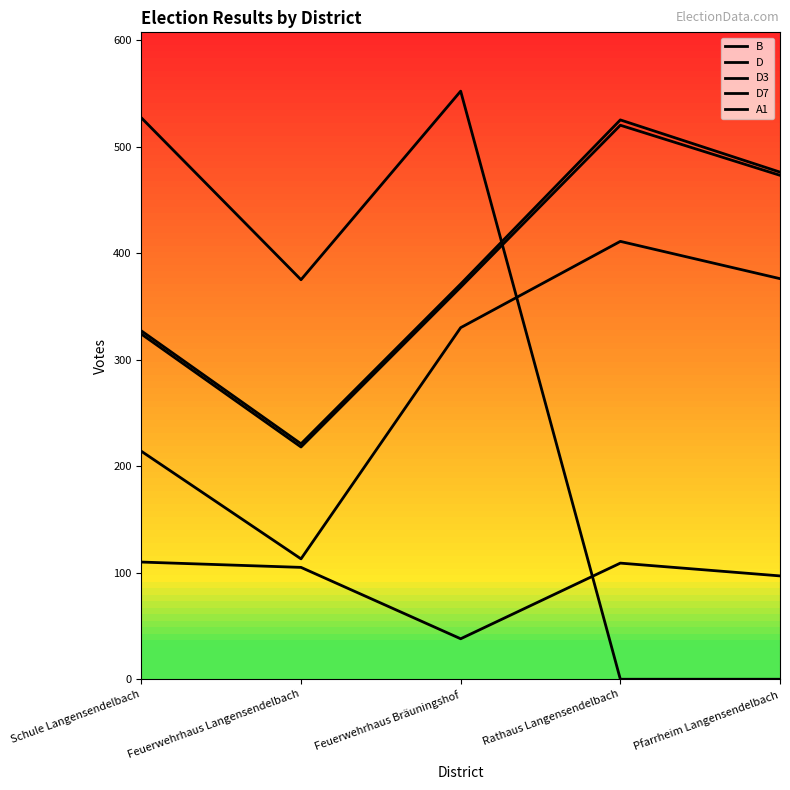

Reading left to right, what are all the values shown in this chart?

B: 327	221	371	525	476
D: 324	218	368	520	473
D3: 110	105	38	109	97
D7: 214	113	330	411	376
A1: 527	375	552	0	0